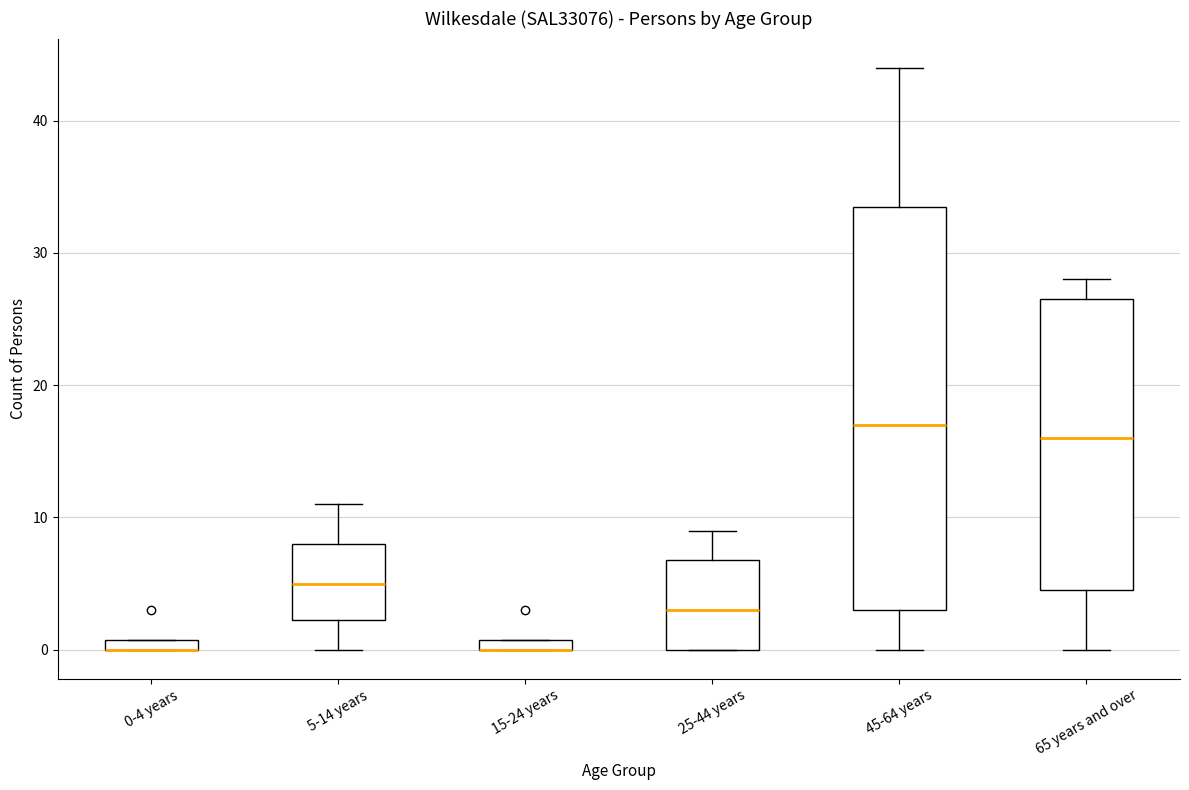

Where does the median line of the box for 25-44 years sit on the y-axis? The values are not printed on the chart, so give them approximately, as read against the axis.

3